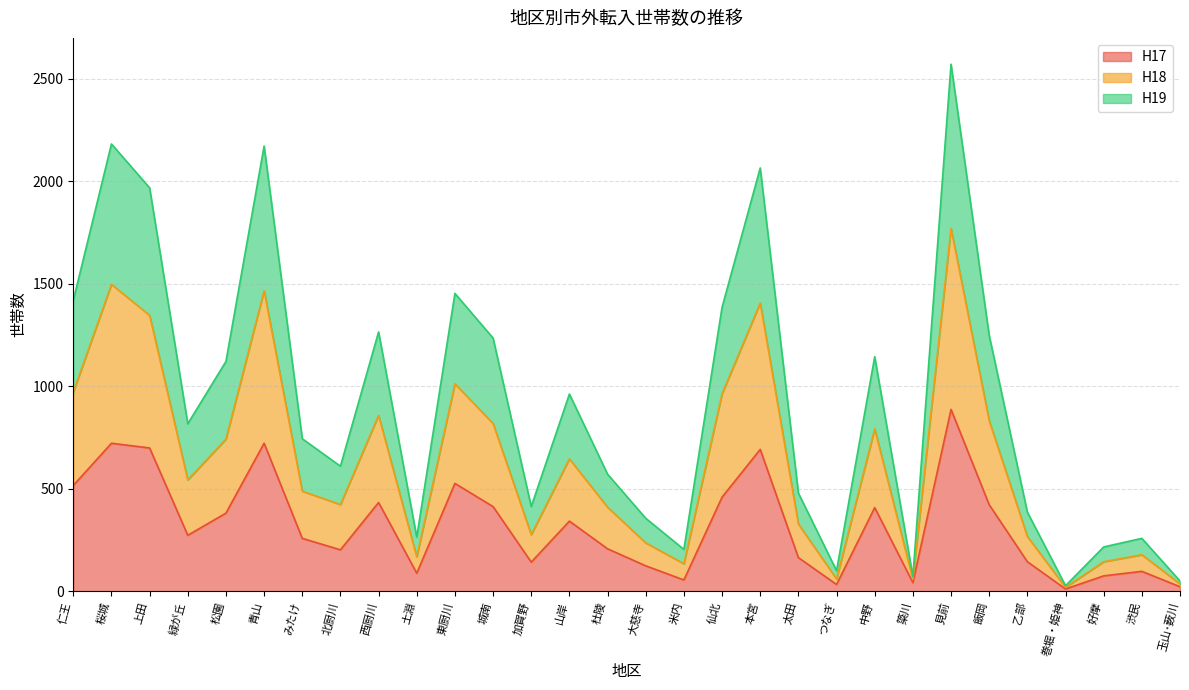

Which series has the largest total across all categories?

H19